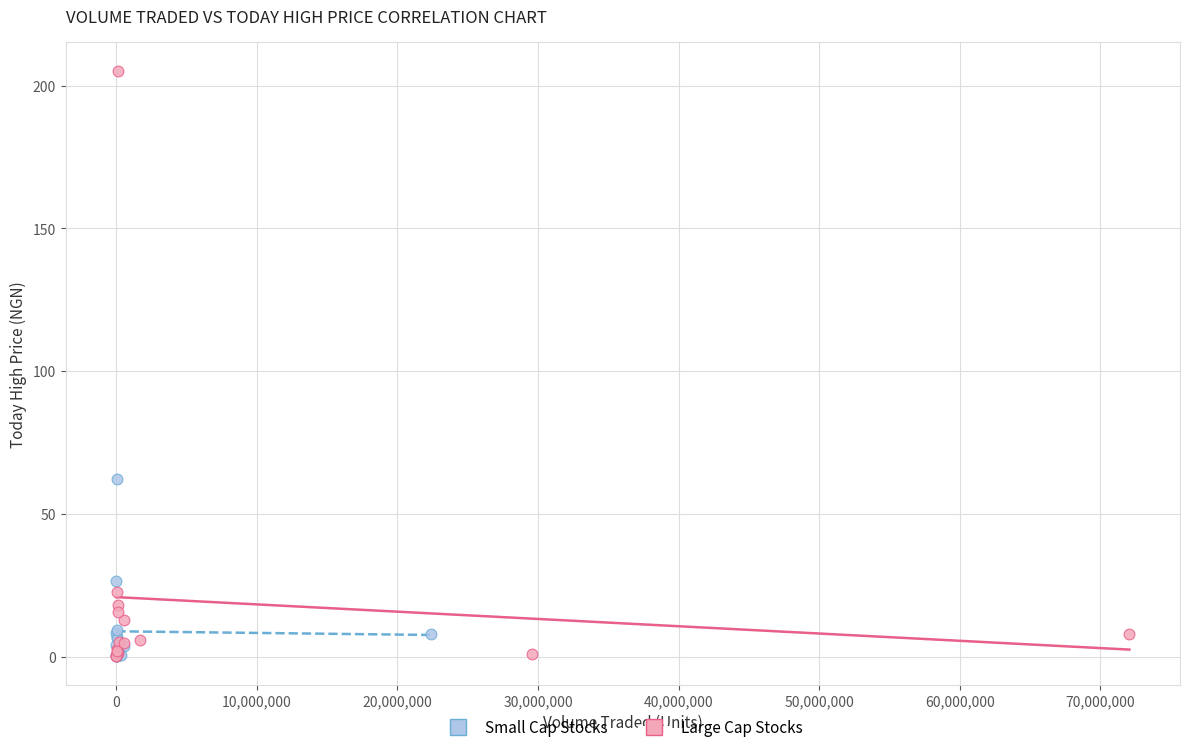

Which series has the largest Y range (max minus min)?

Large Cap Stocks